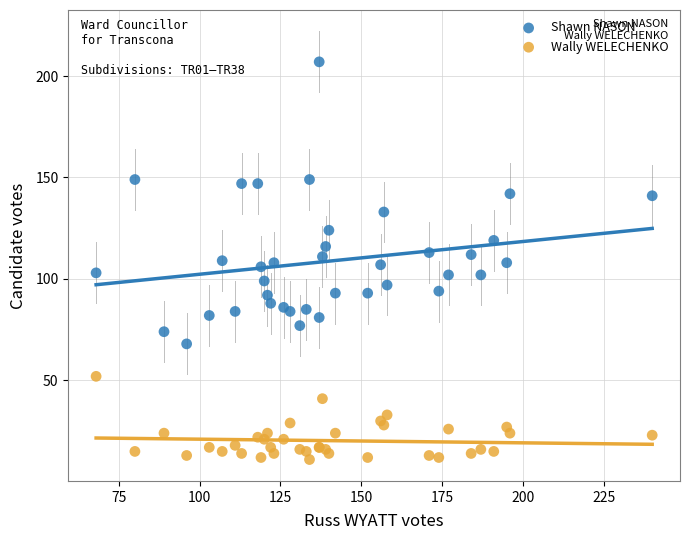

Which series contains the lowest Y value?

Wally WELECHENKO